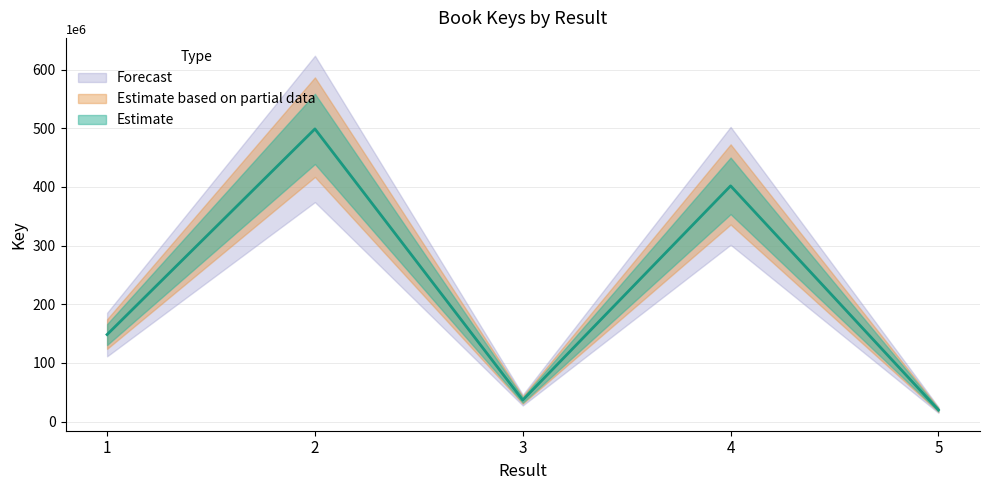

Is this an area chart (filled region under the line)?

No